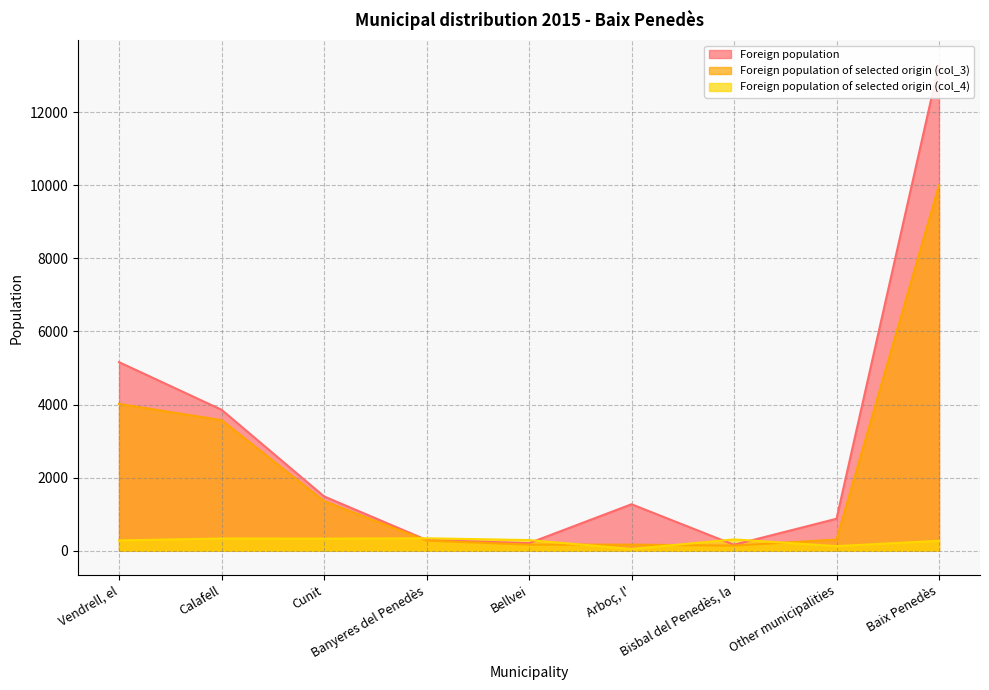

At which category does Foreign population of selected origin (col_3) reach its first local valley?

Bisbal del Penedès, la